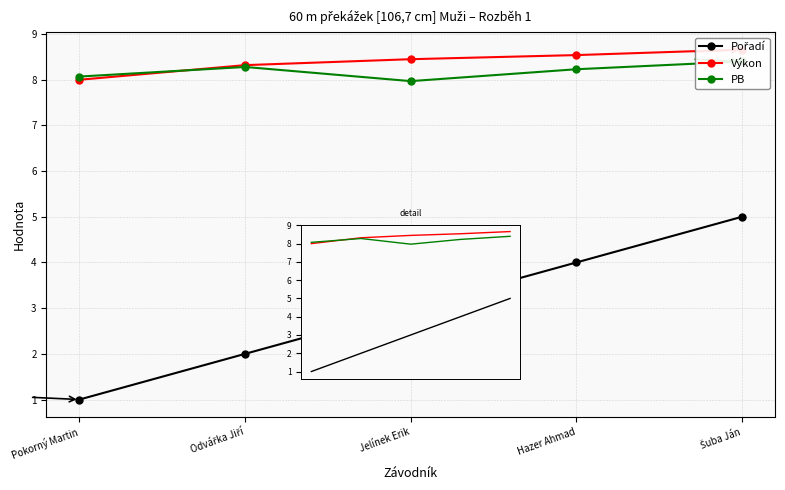

What is the average value of the Pořadí series?

3.0